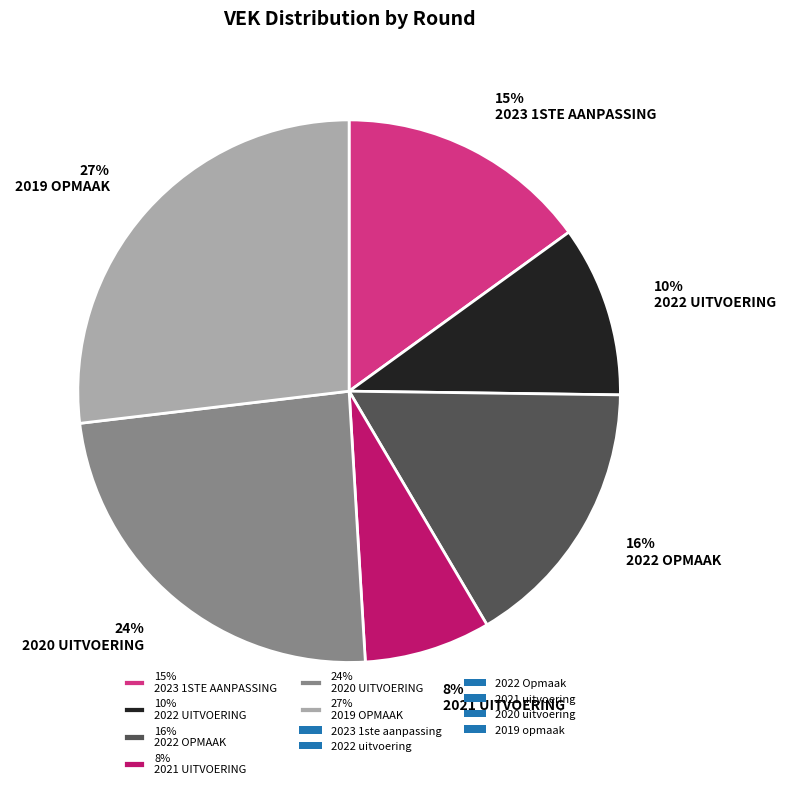

Is there a majority slice in this chart?

No